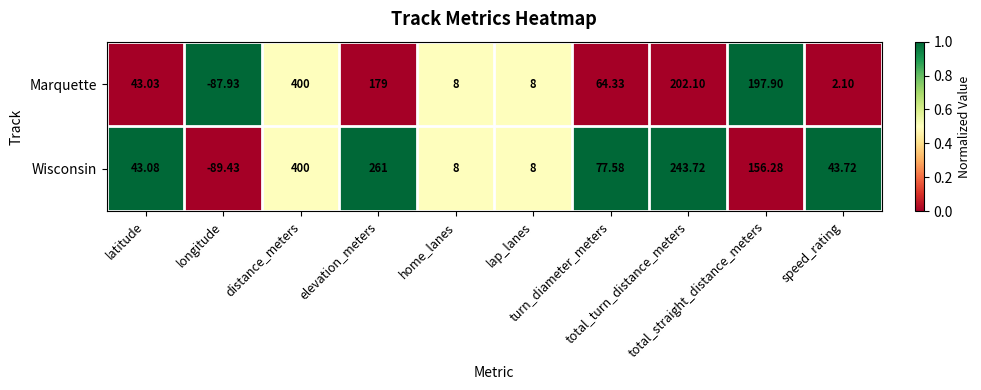

What is the total value across all series at elevation_meters?

440.0